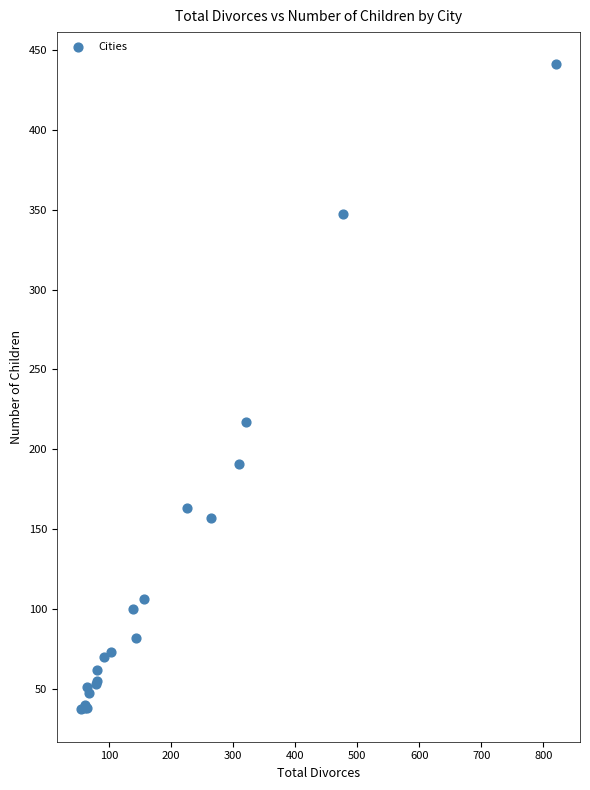

What Y value in the scatter plot is closest to 239?

217